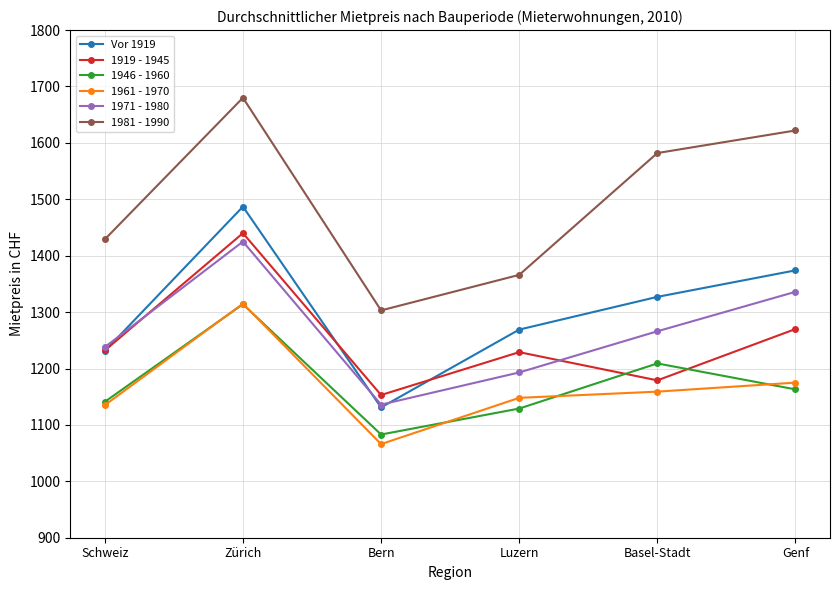

At which category does 1919 - 1945 reach its first local peak?

Zürich